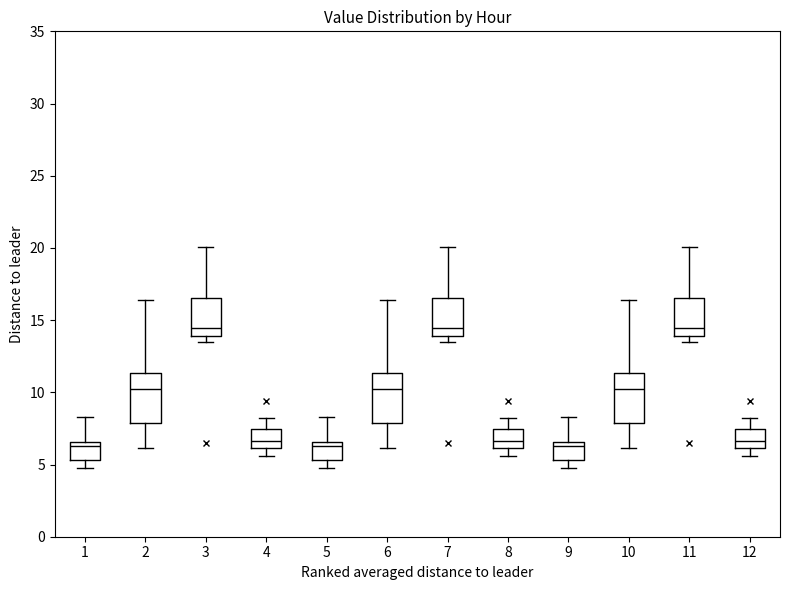

Reading left to right, transcribe this box plot: for each box, give where its median line is, the range the box spans, and where its two whiskers end, as read against the y-axis. The values are not printed on the chart, so give them approximately, as read against the axis.

1: median 6.5 (just below the box's upper edge), box 5.5 to 6.5, whiskers 4.5 to 8.5
2: median 10.0, box 8.0 to 11.5, whiskers 6.0 to 16.5
3: median 14.5, box 14.0 to 16.5, whiskers 13.5 to 20.0
4: median 6.5, box 6.0 to 7.5, whiskers 5.5 to 8.0
5: median 6.5 (just below the box's upper edge), box 5.5 to 6.5, whiskers 4.5 to 8.5
6: median 10.0, box 8.0 to 11.5, whiskers 6.0 to 16.5
7: median 14.5, box 14.0 to 16.5, whiskers 13.5 to 20.0
8: median 6.5, box 6.0 to 7.5, whiskers 5.5 to 8.0
9: median 6.5 (just below the box's upper edge), box 5.5 to 6.5, whiskers 4.5 to 8.5
10: median 10.0, box 8.0 to 11.5, whiskers 6.0 to 16.5
11: median 14.5, box 14.0 to 16.5, whiskers 13.5 to 20.0
12: median 6.5, box 6.0 to 7.5, whiskers 5.5 to 8.0